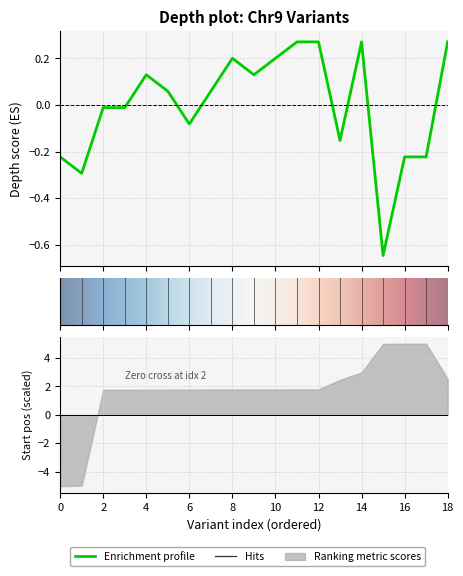

The value at 100017678 is -0.1. True or false?

False